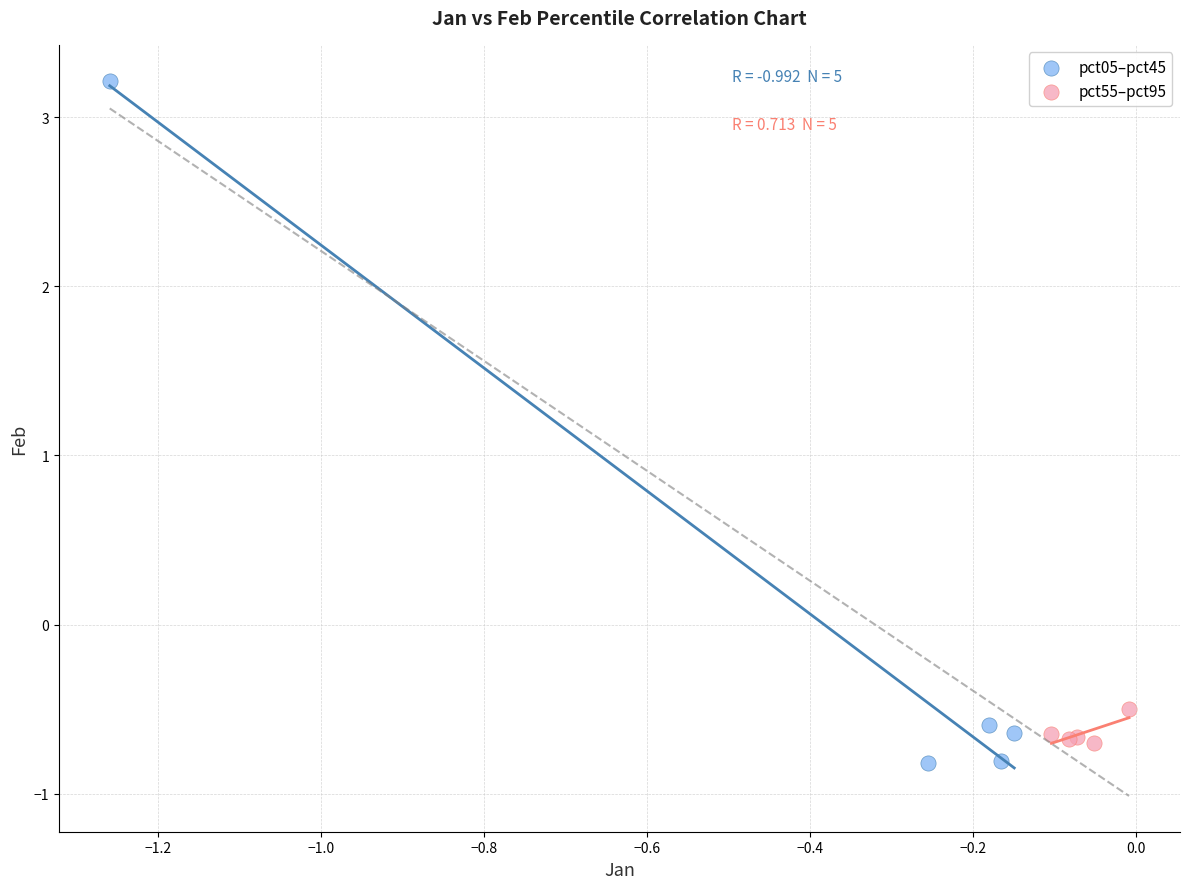

Which series has the widest spread of Y values?

pct05–pct45